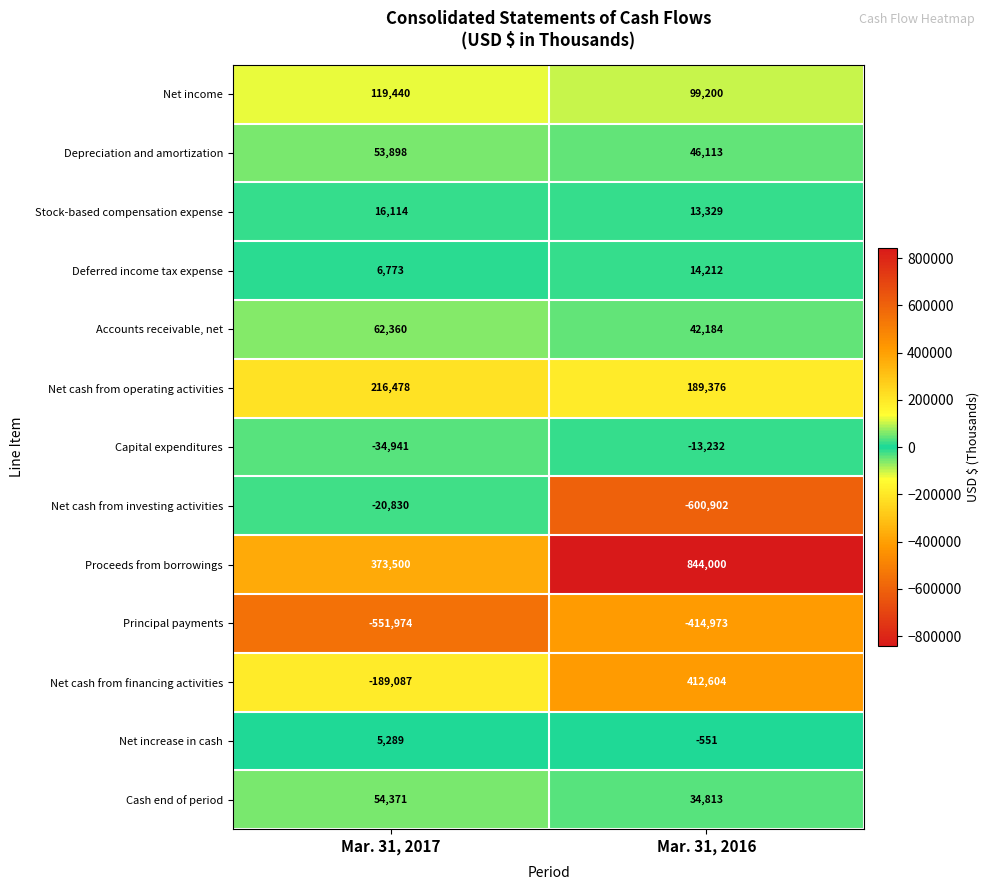

At how many categories does at least one series exceed 456882?

1